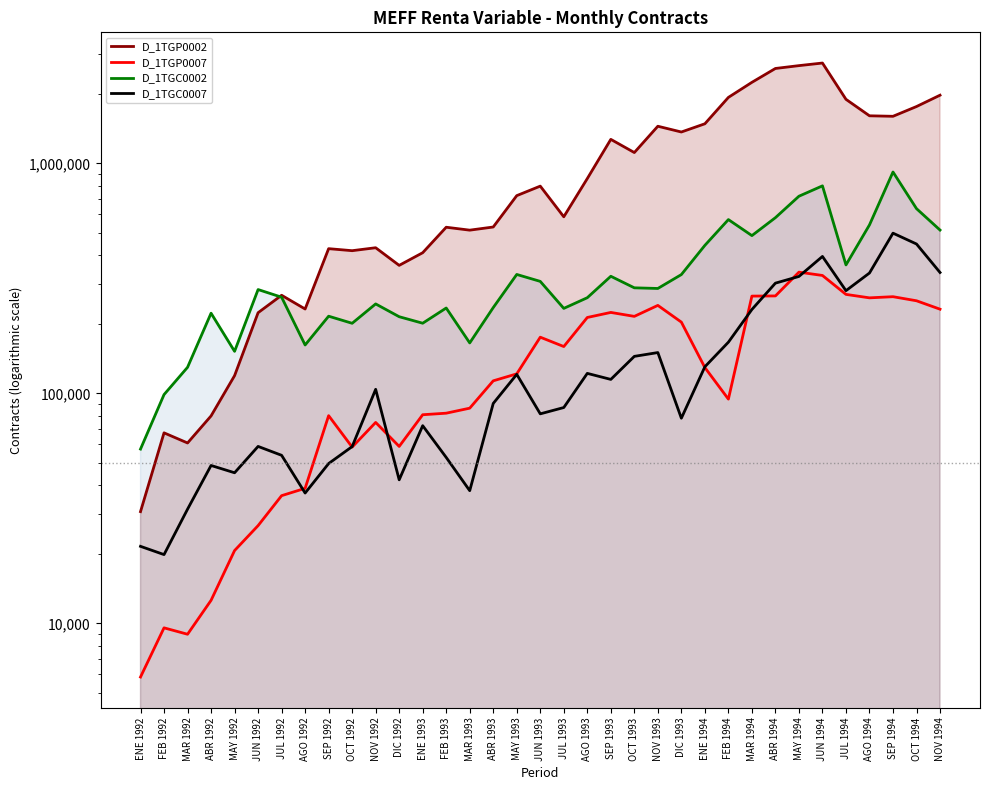

What are all the series names shown in the legend?

D_1TGP0002, D_1TGP0007, D_1TGC0002, D_1TGC0007